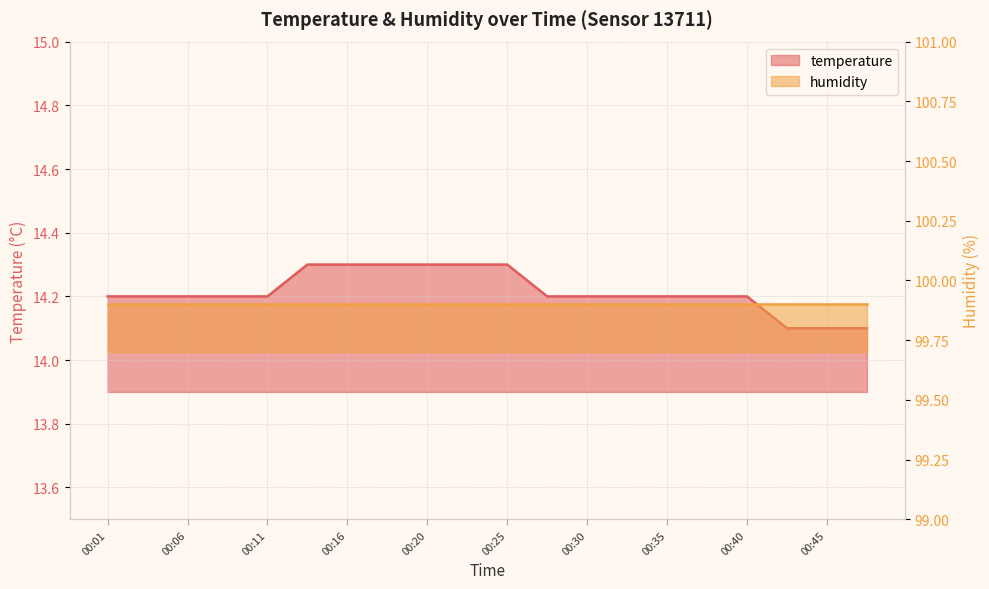

Rank the categories by value from lowest to highest.

00:42, 00:45, 00:47, 00:01, 00:03, 00:06, 00:08, 00:11, 00:28, 00:30, 00:33, 00:35, 00:38, 00:40, 00:13, 00:16, 00:18, 00:20, 00:23, 00:25